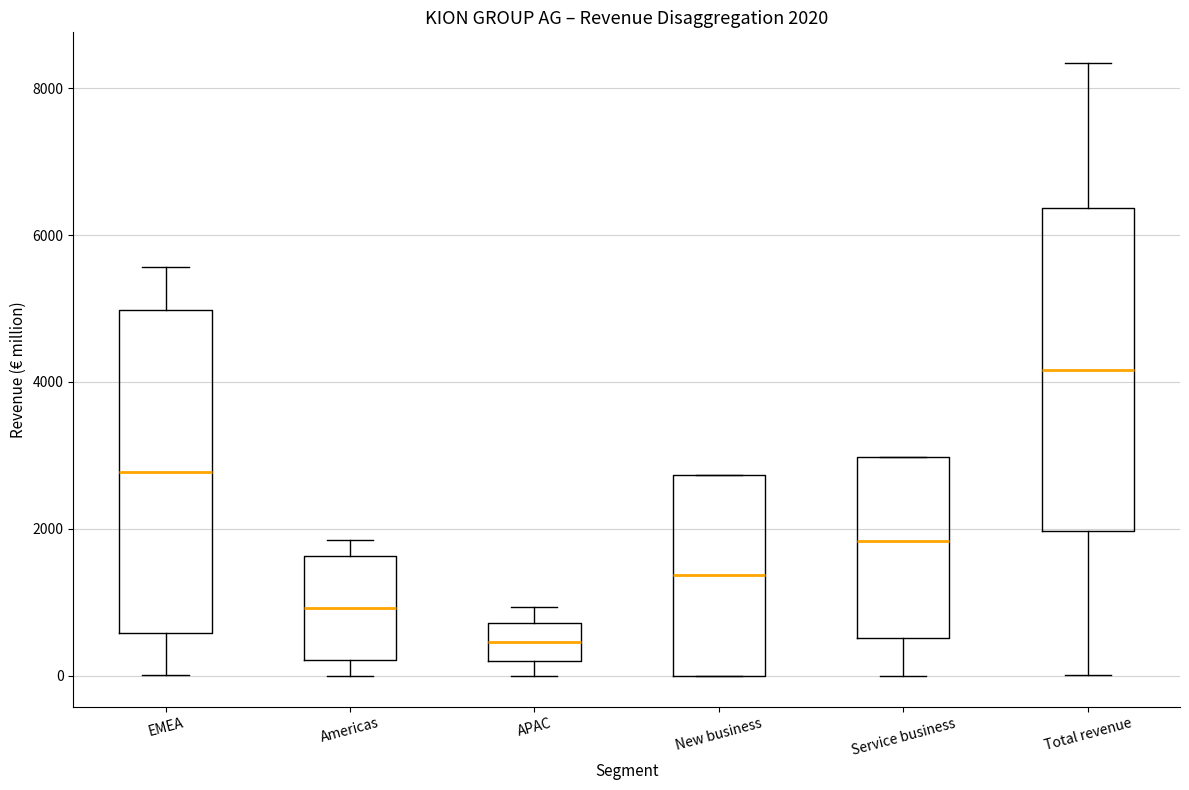

Which box's median line is the highest?

Total revenue